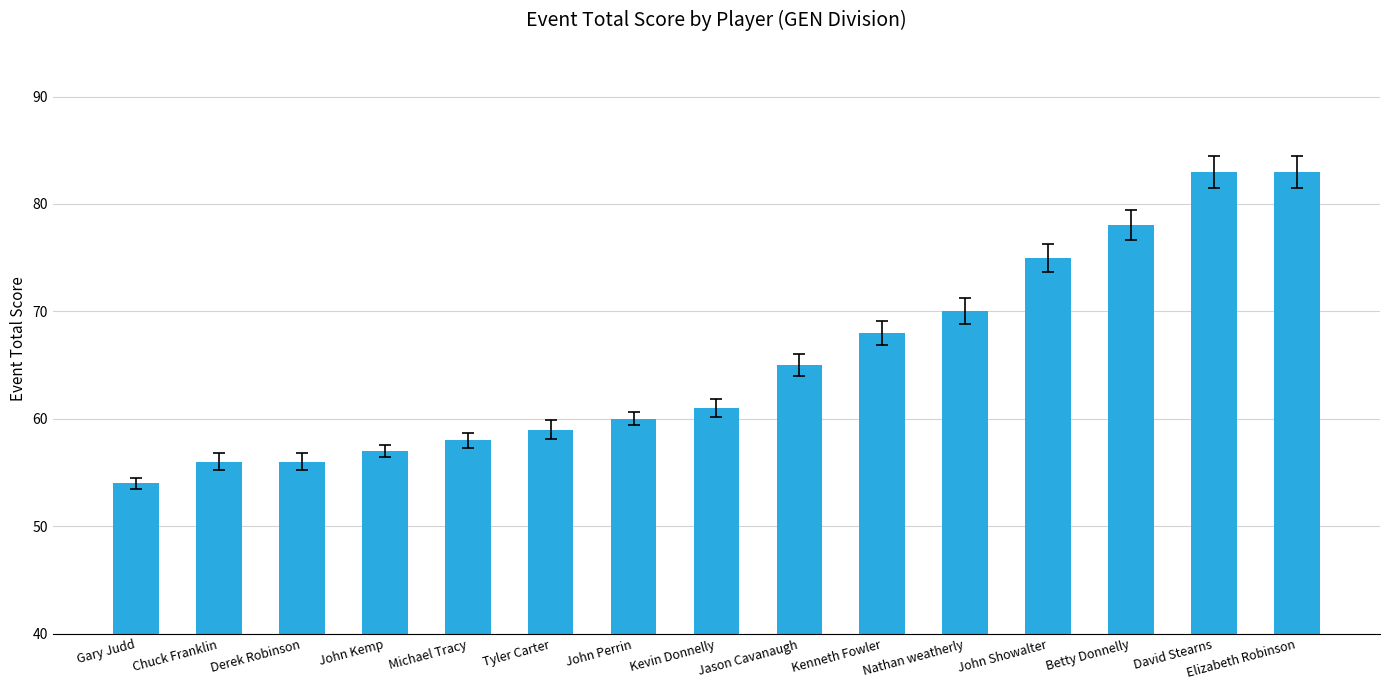

What is the difference between the maximum and minimum values?

29